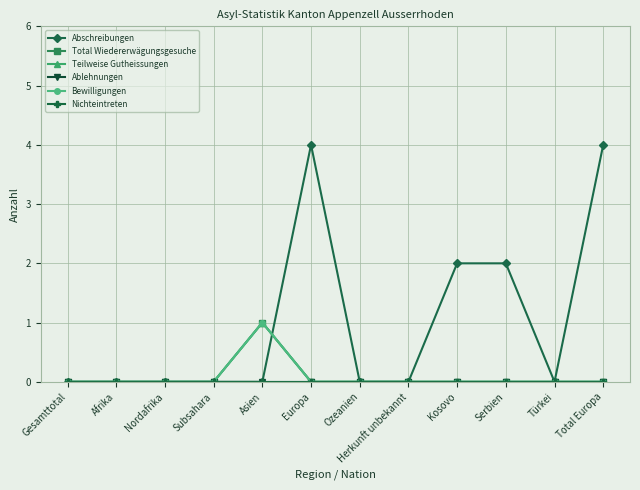

Where is Nichteintreten nearest to the value 0?

Gesamttotal